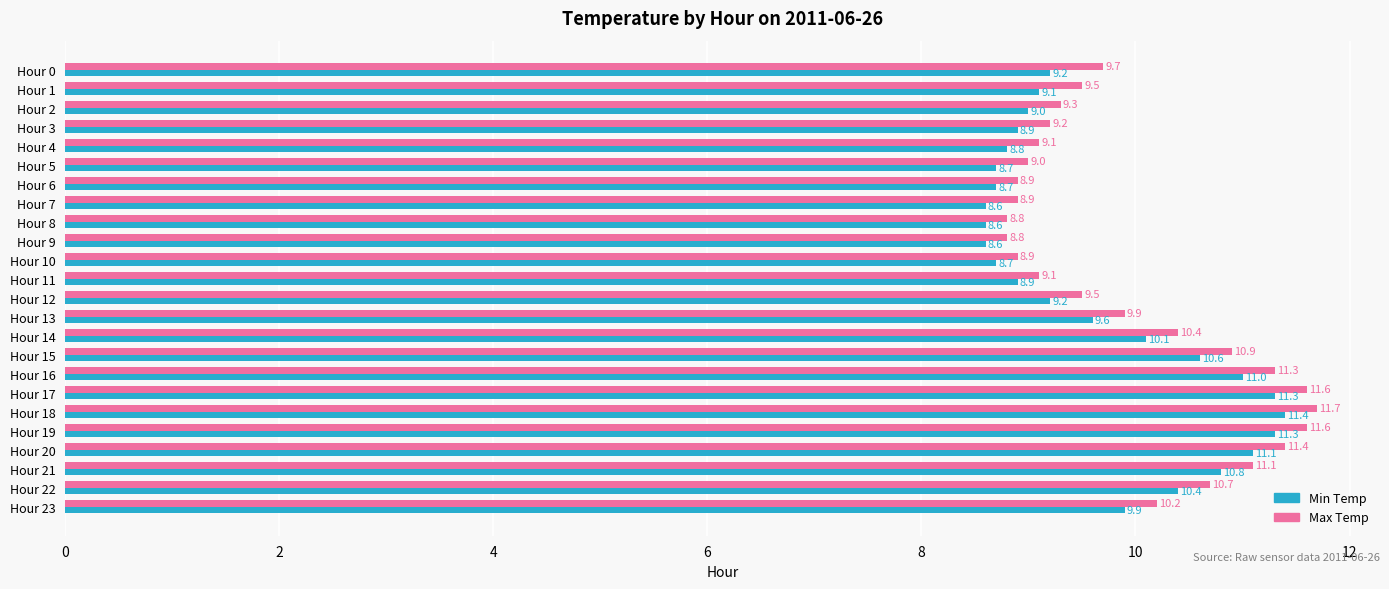

What is the sum of all Max Temp values?

239.5